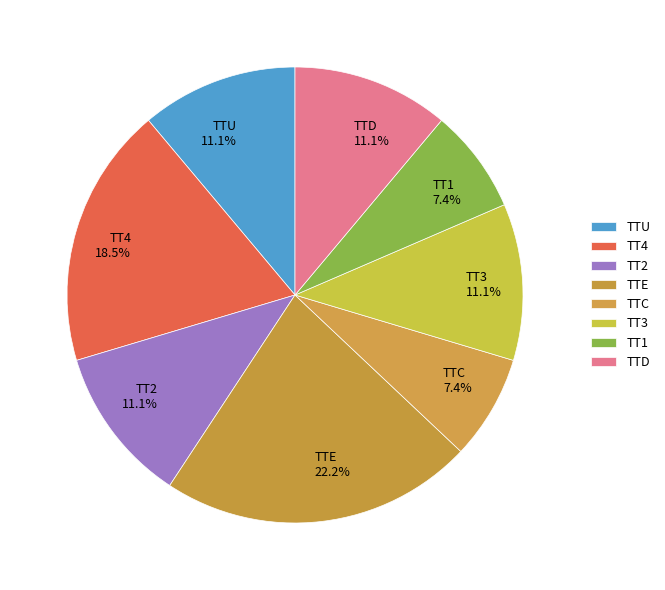

Do TTD and TT3 together represent more than half of the pie?

No